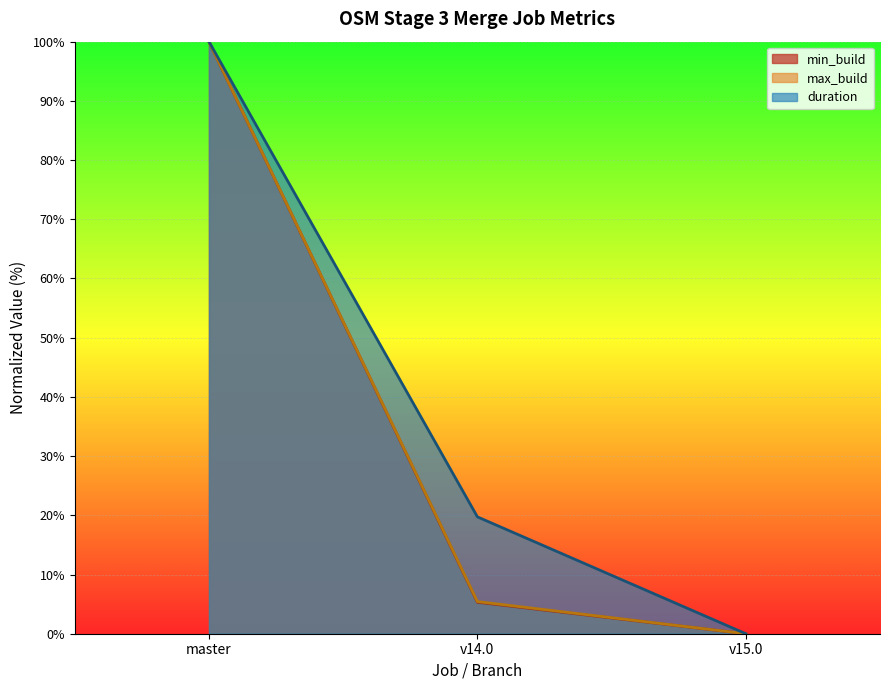

At how many categories does at least one series exceed 24?

1